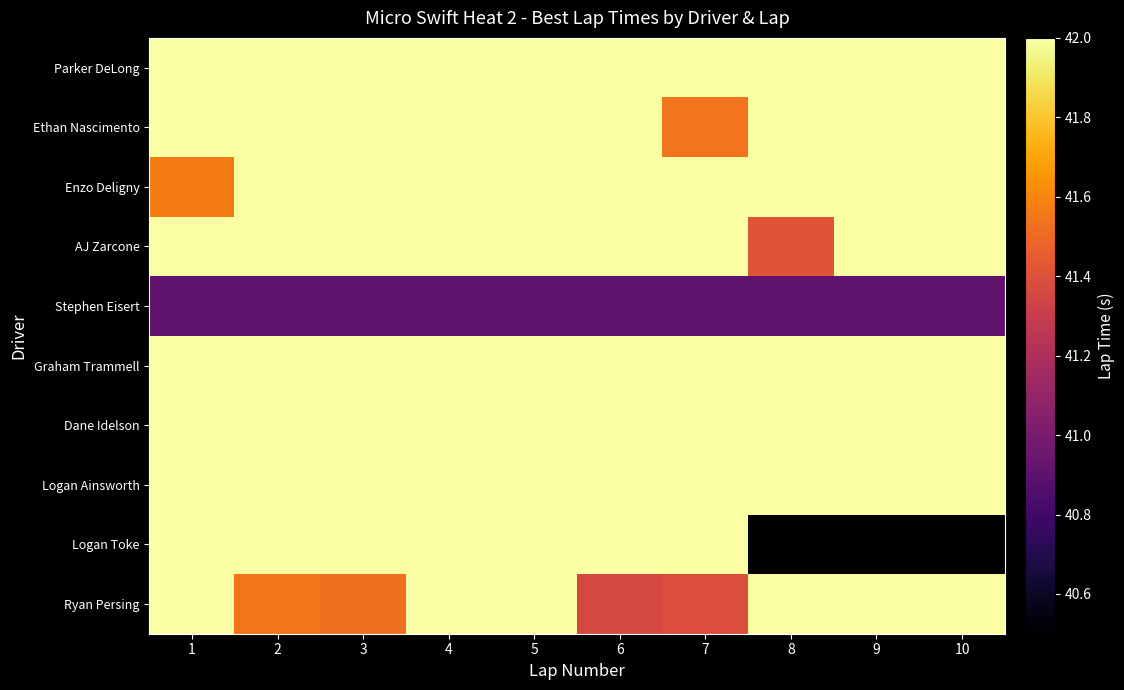

How many distinct data groups are displayed?

10